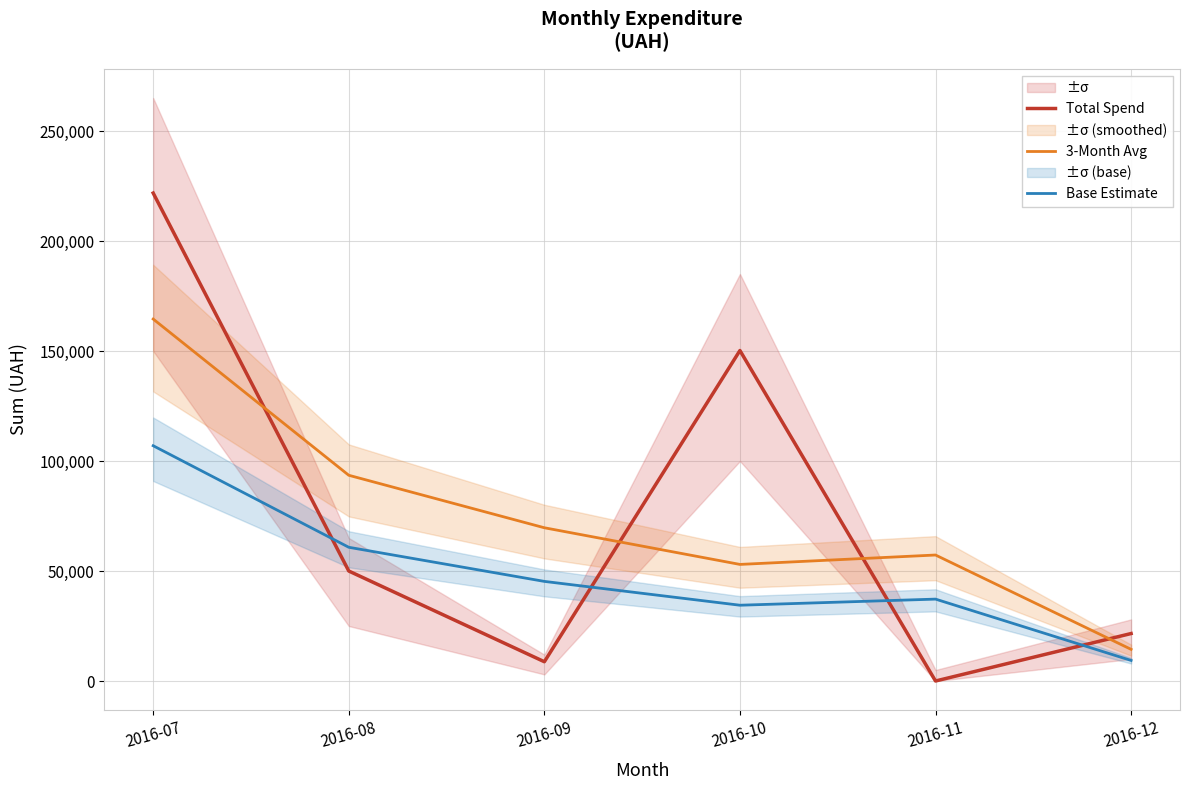

Which series has the largest range (max minus min)?

Total Spend